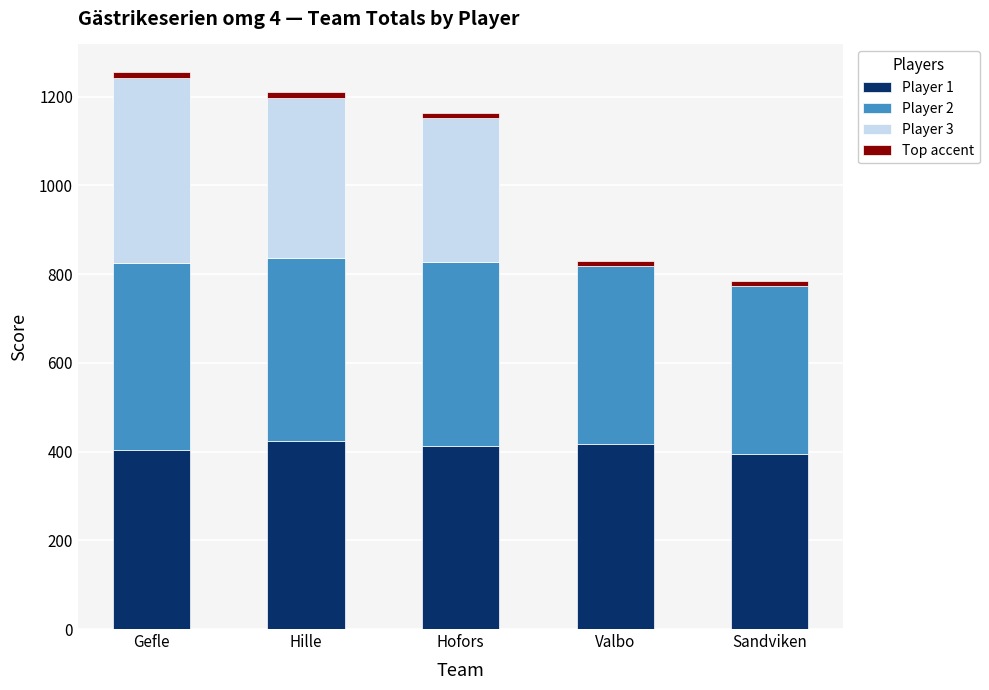

What is the sum of all Player 1 values?

2052.5